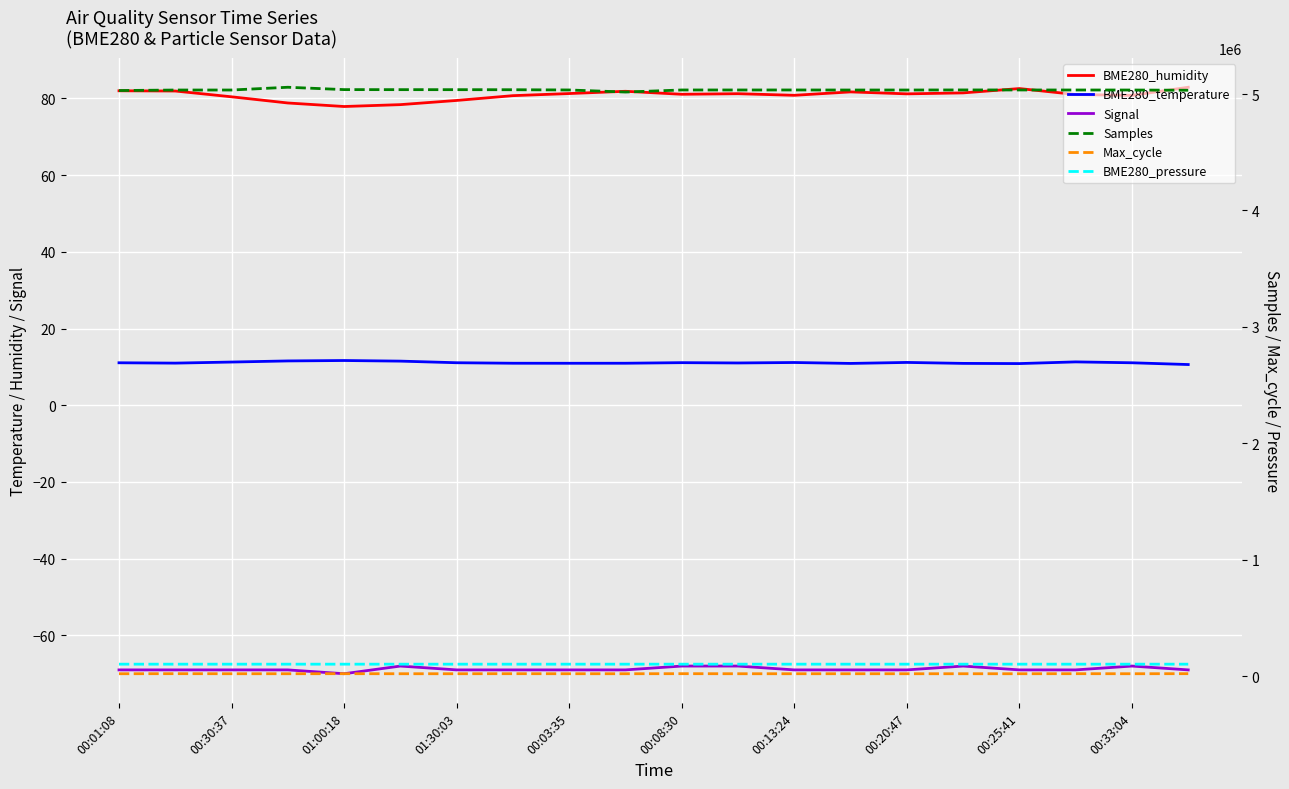

Rank the series by their maximum value, from lowest to highest.

Signal, BME280_temperature, BME280_humidity, Max_cycle, BME280_pressure, Samples